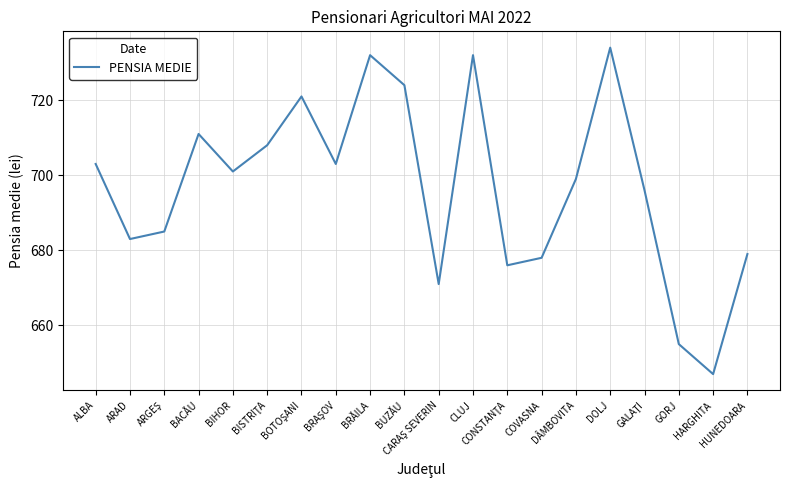

What is the change in value from BRĂILA to DÂMBOVITA?

-33